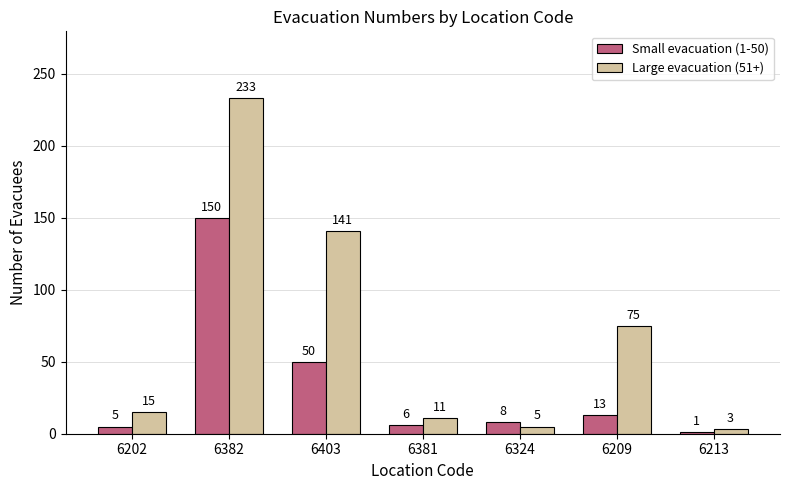

Which series has the widest spread of values?

Large evacuation (51+)